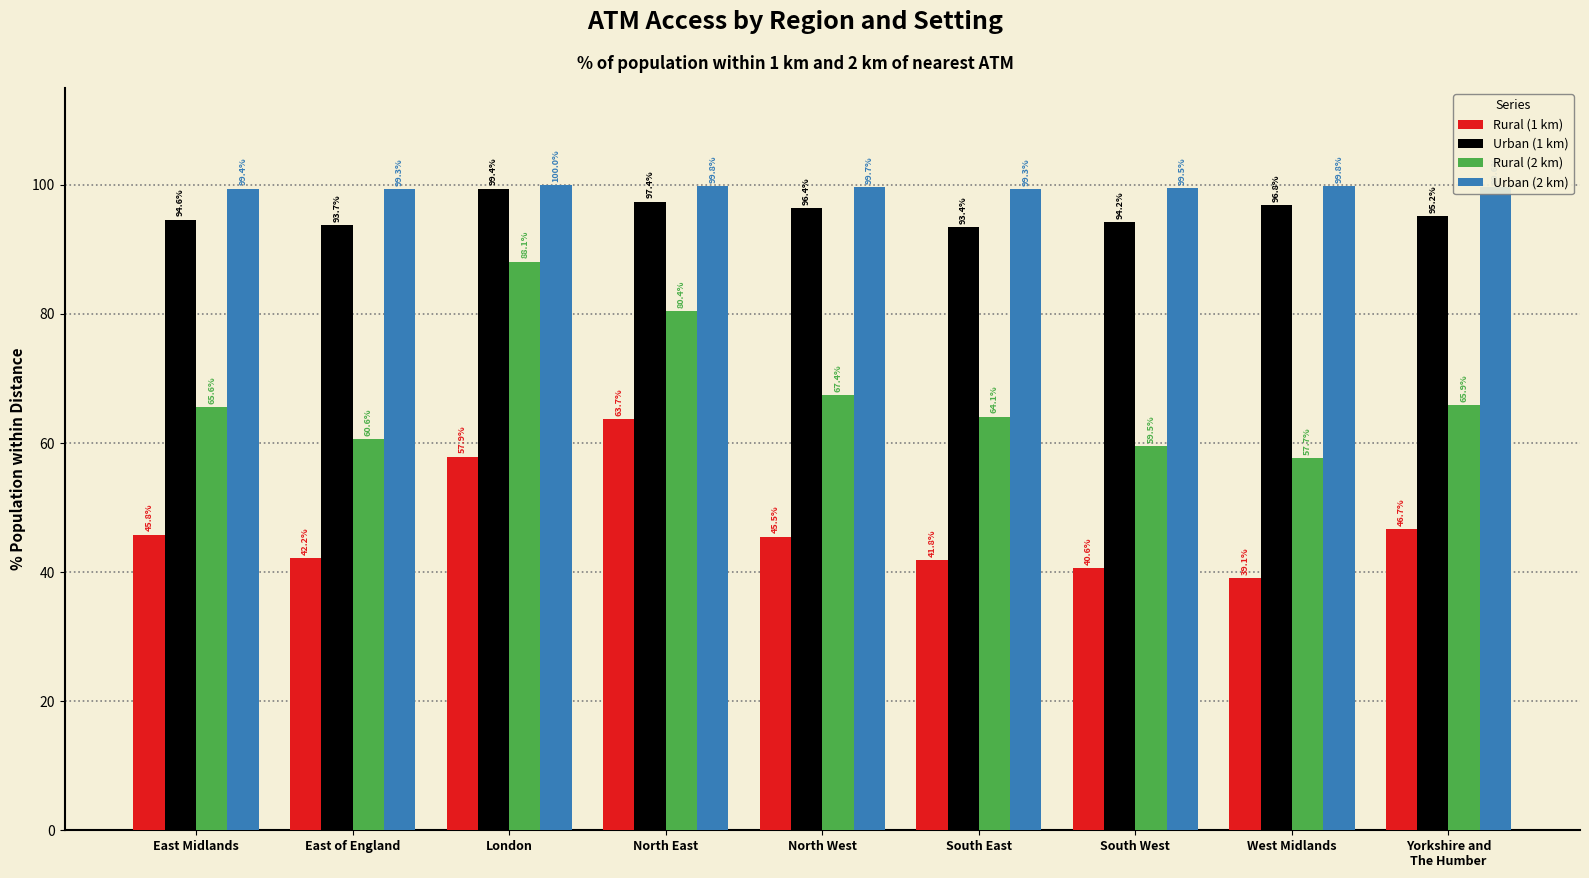

At how many categories does at least one series exceed 56?

9